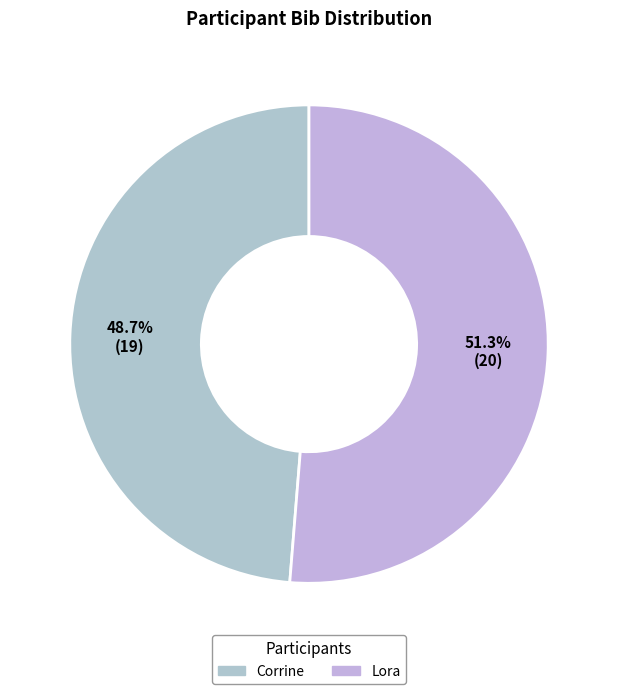

Is it true that Lora is 63% of the pie?

False